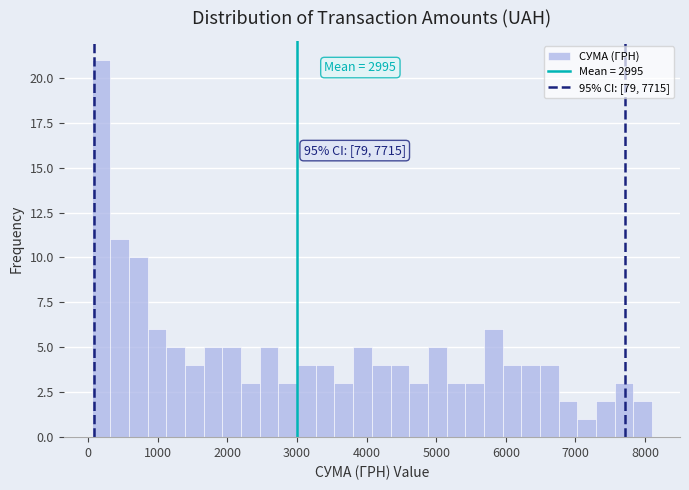

Around what value on the x-axis is the tallest bar? Give the approximate position of its centre, as read against the axis.

200